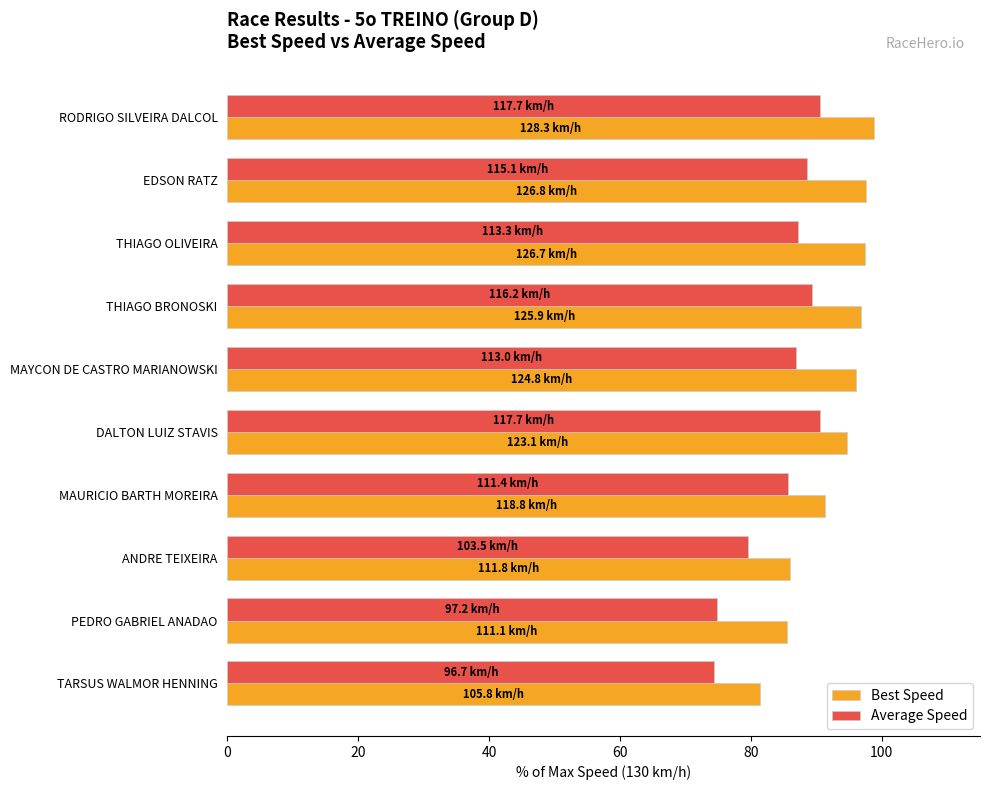

What is the spread (max minus min) of values at ANDRE TEIXEIRA?

6.4